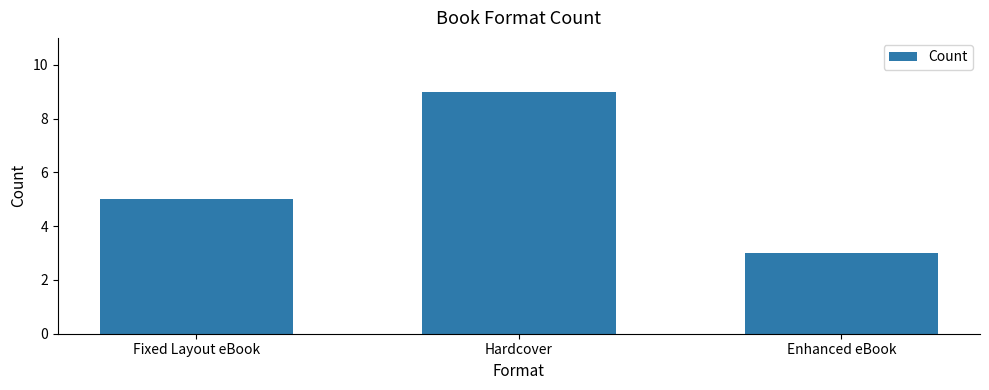

What is the change in value from Hardcover to Enhanced eBook?

-6